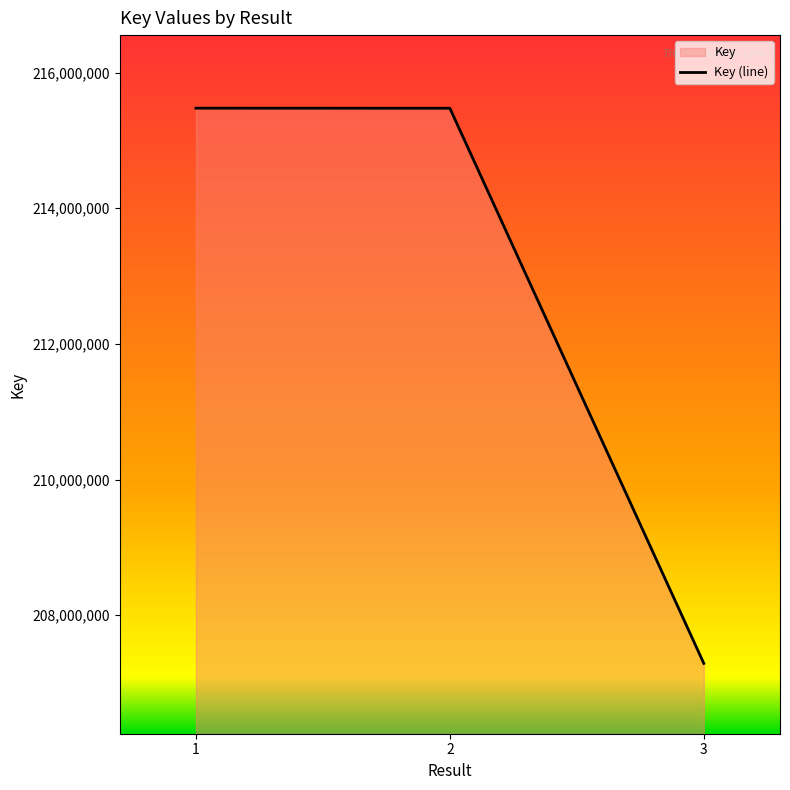

The value at 2 is 215474769. True or false?

True